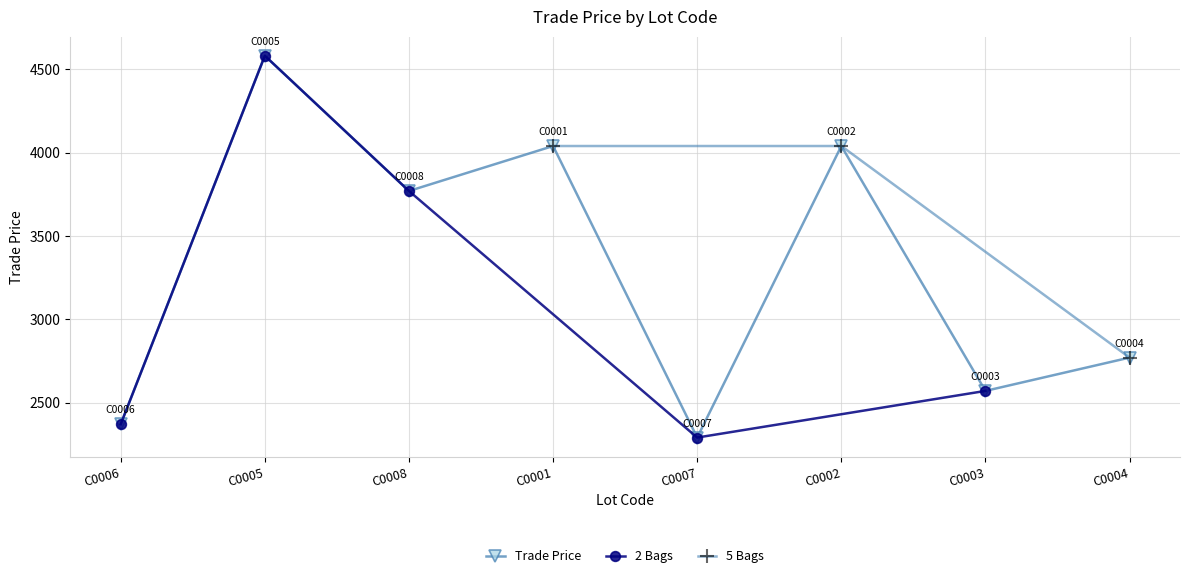

List the labels in order of value, smallest first.

C0007, C0006, C0003, C0004, C0008, C0002, C0001, C0005